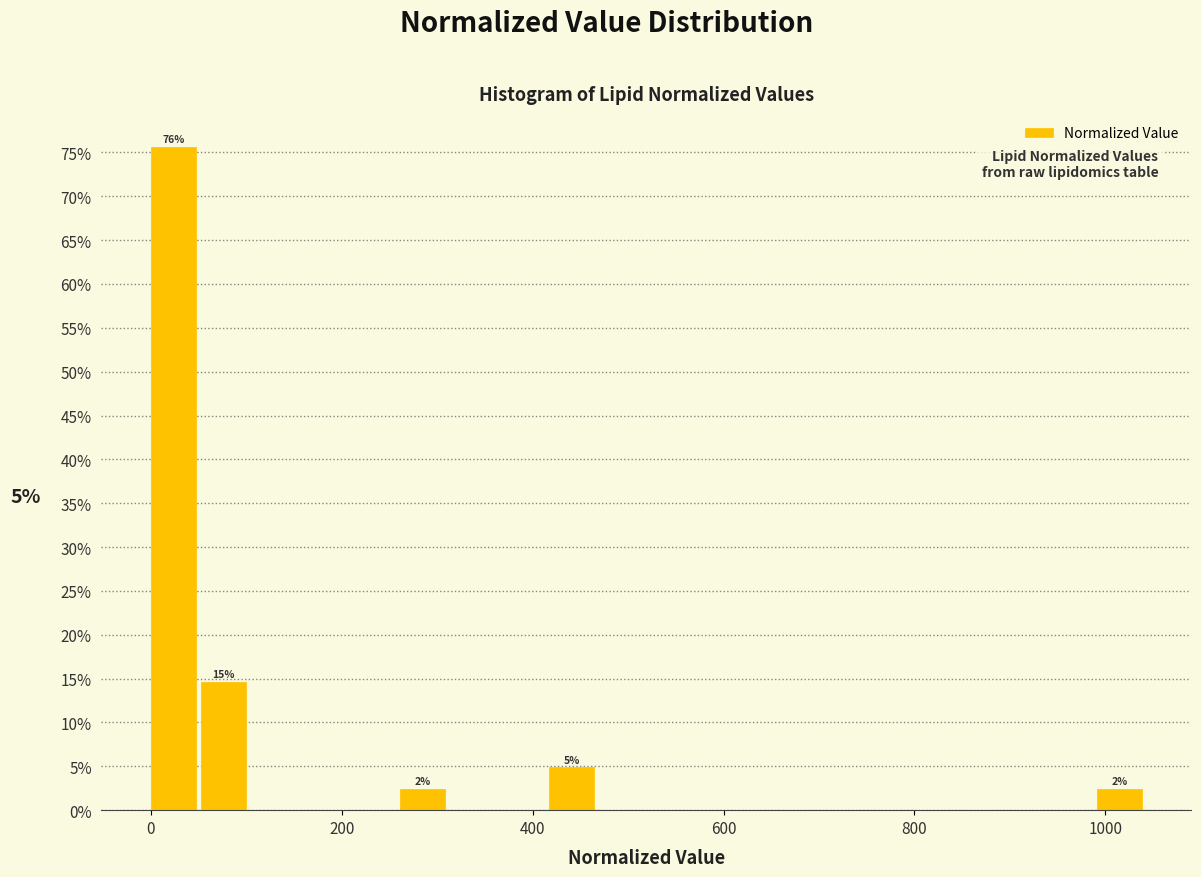

Read against the x-axis, roughly where is the centre of the tallest bar?

20